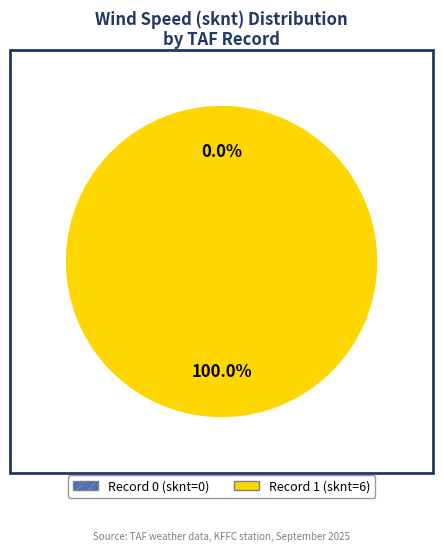

Is 1 the majority of the pie?

Yes